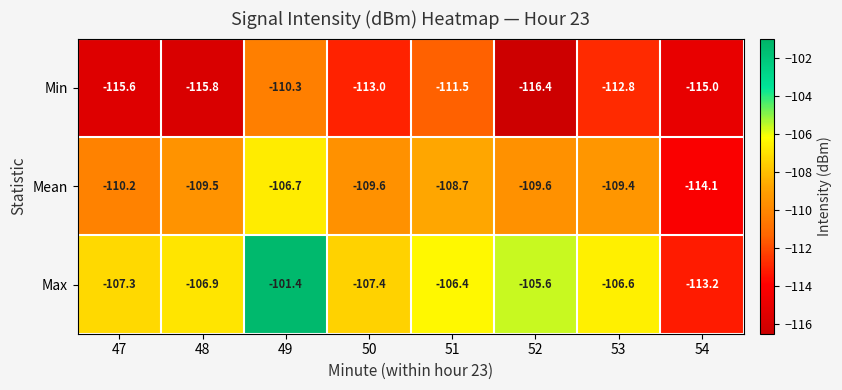

What is the maximum value for Max?

-101.4